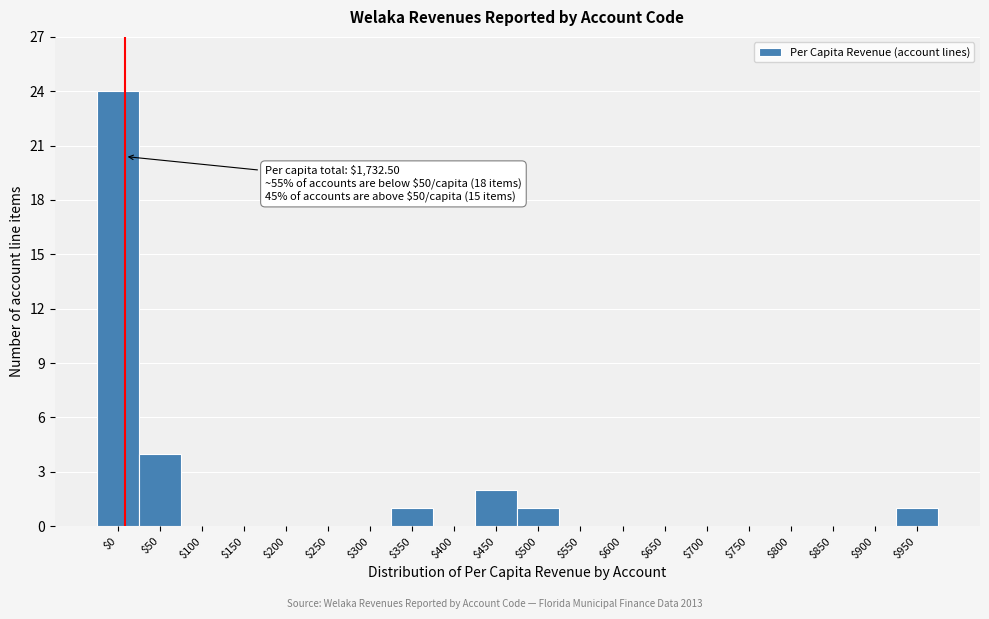

Which label corresponds to the largest value in the chart?

$0